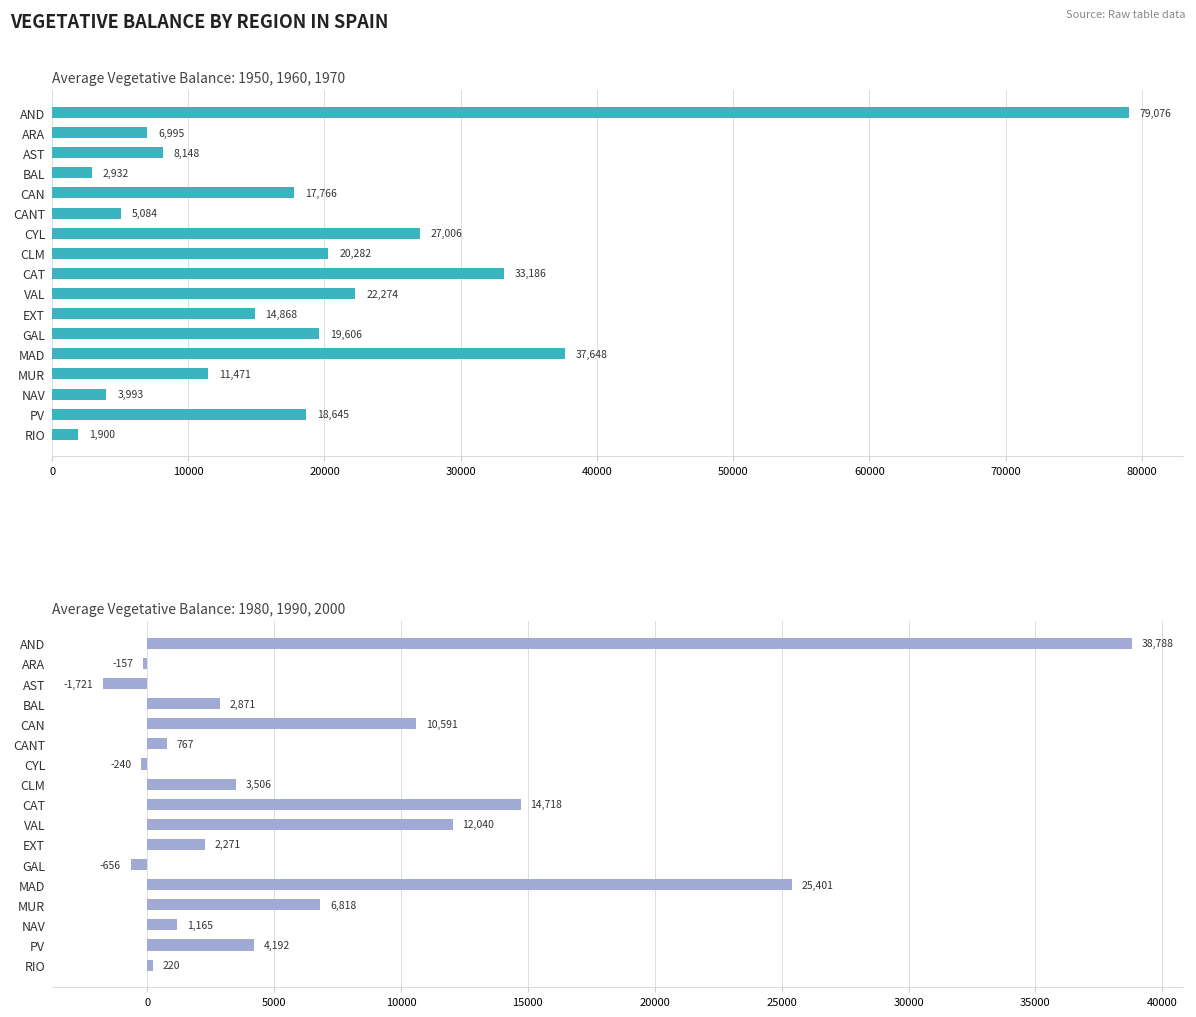

Rank the series by their average value, from lowest to highest.

1980-2000 avg, 1950-1970 avg